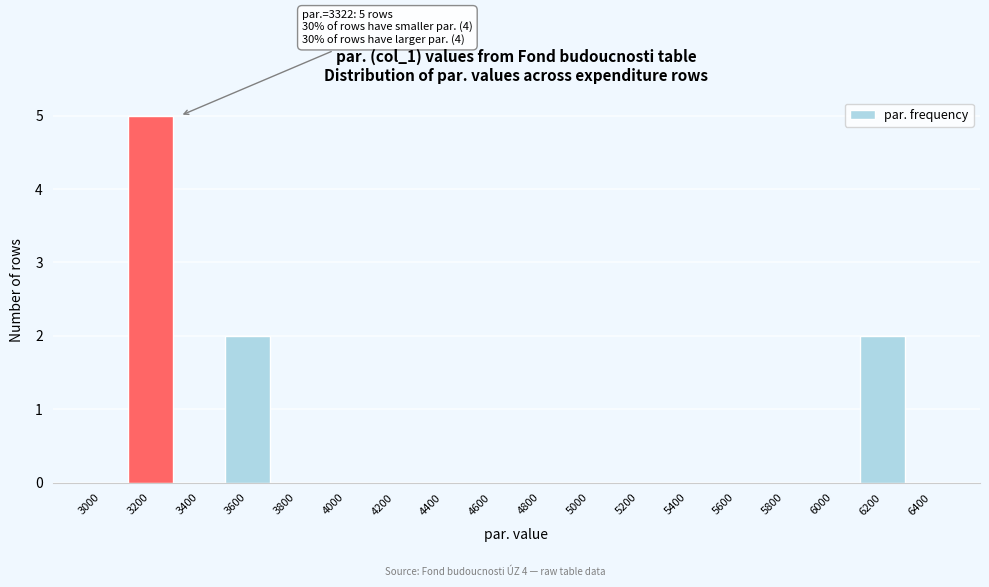

Reading left to right, list all the values displayed in this chart.

3000=0	3200=5	3400=0	3600=2	3800=0	4000=0	4200=0	4400=0	4600=0	4800=0	5000=0	5200=0	5400=0	5600=0	5800=0	6000=0	6200=2	6400=0